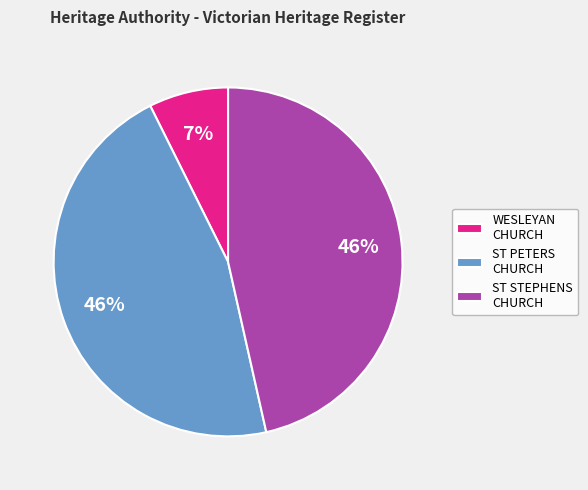

Is there a majority slice in this chart?

No